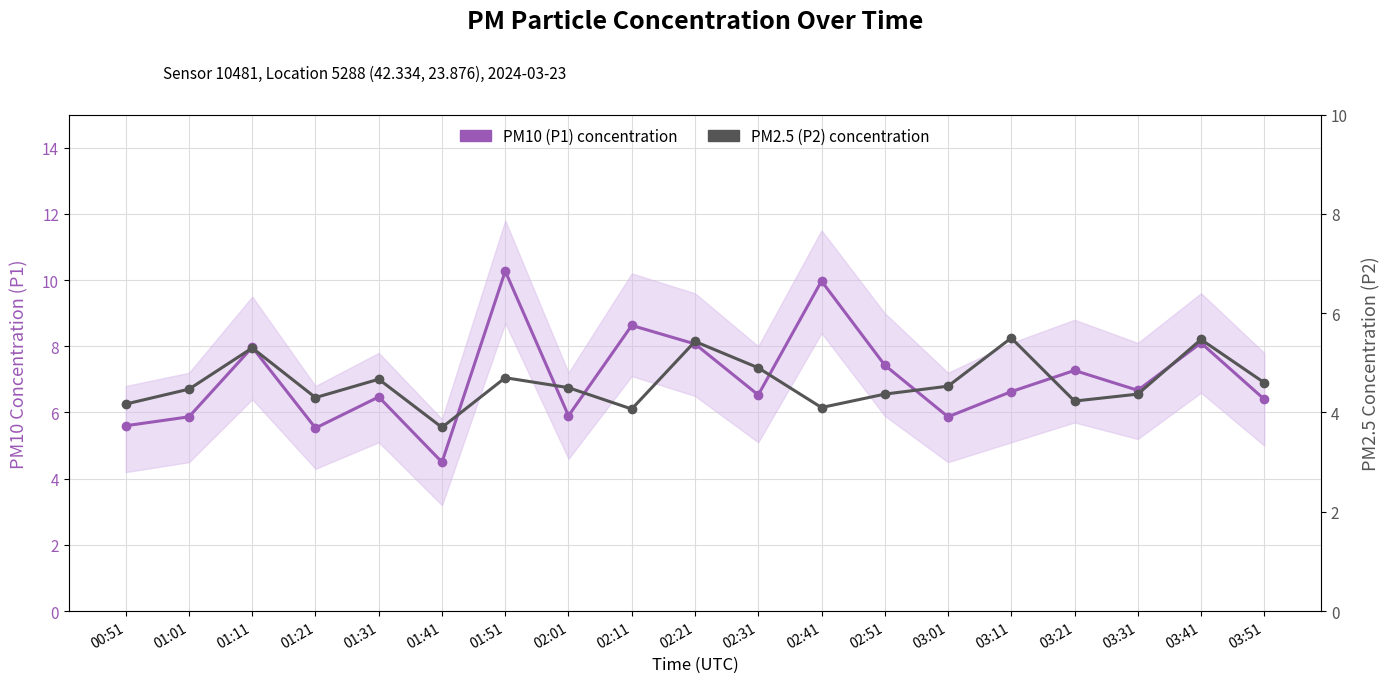

True or false: PM10 (P1) - fine particles has a value of 5.6 at 00:51.

True